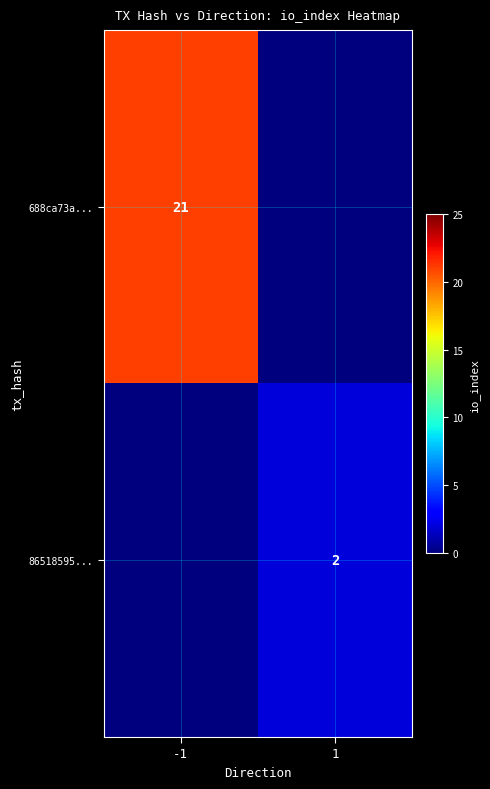

True or false: 86518595... has a value of 2 at 1.

True